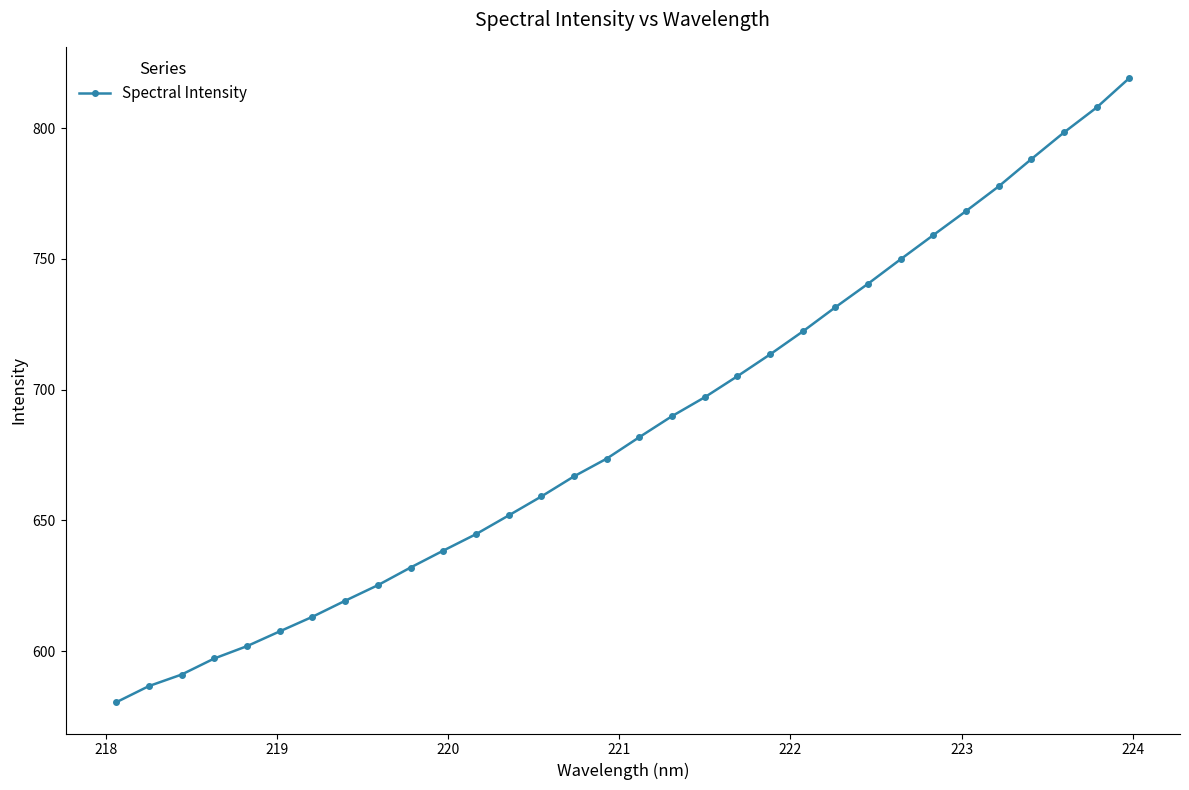

What is the maximum value shown in the chart?

819.1